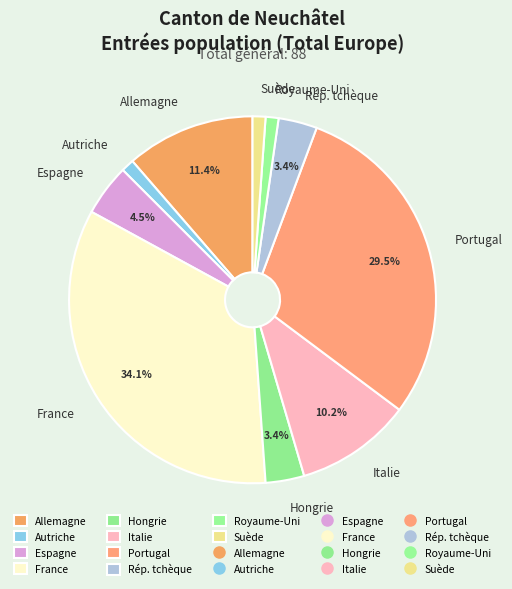

Between Autriche and Italie, which is larger?

Italie